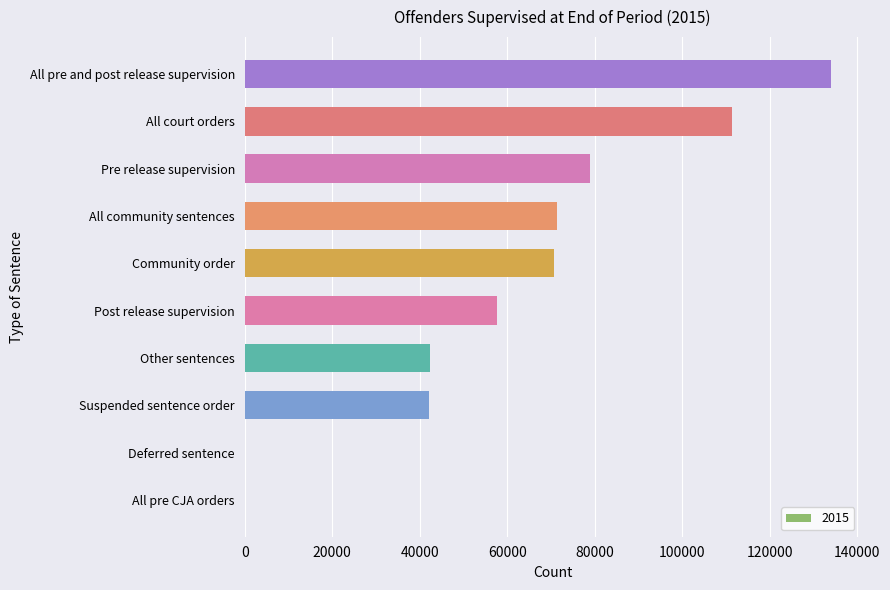

Approximately how many times larger is the value at Pre release supervision compared to All court orders?

0.7